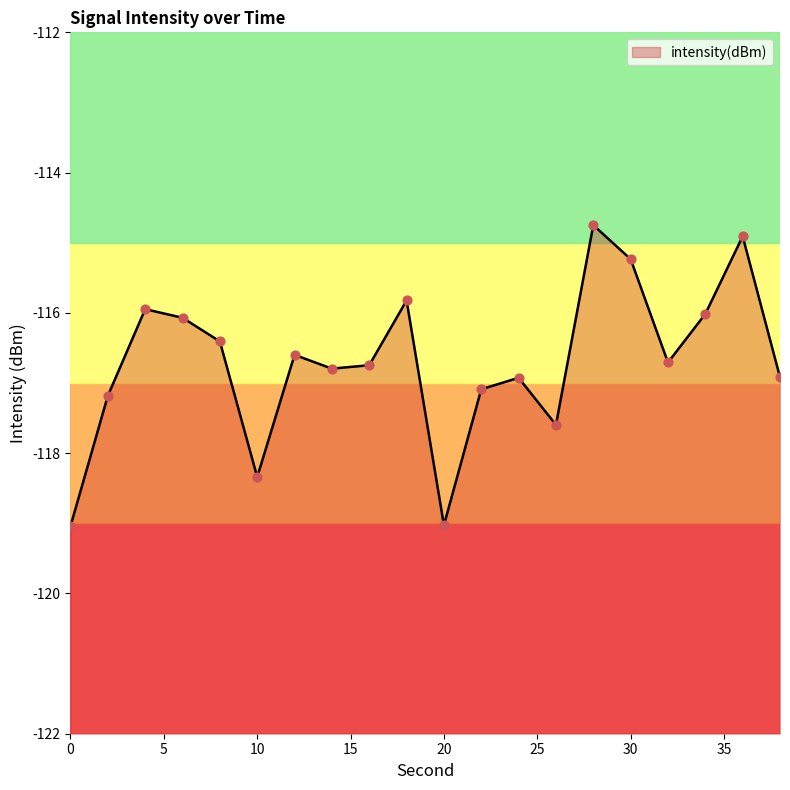

Between 36 and 8, which is larger?

36